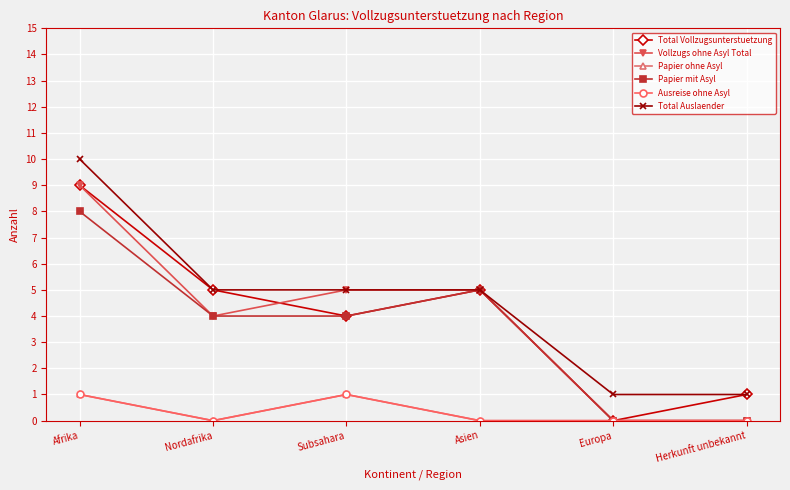

Does the chart have visible grid lines?

Yes